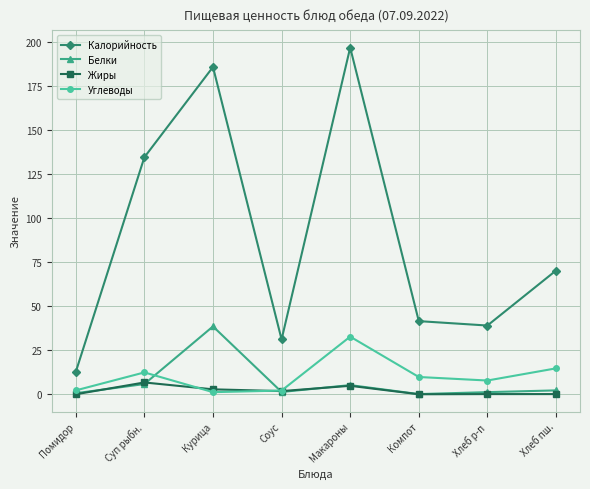

True or false: Калорийность and Жиры intersect in this chart.

False